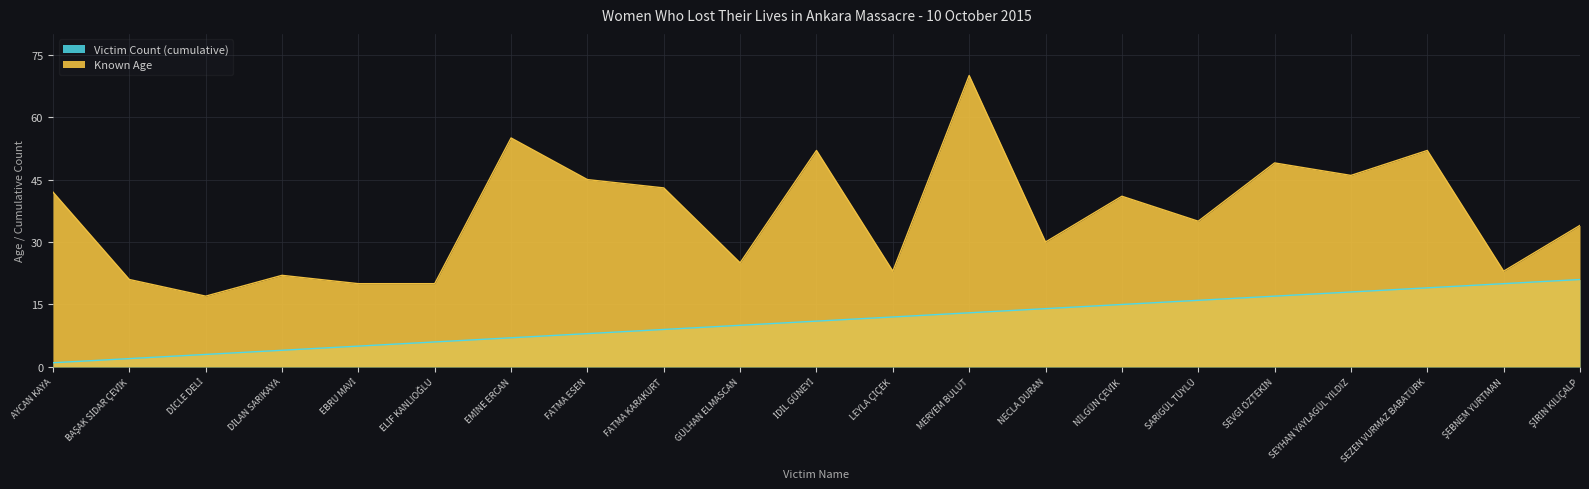

What is the difference between the maximum and minimum values in the Victim Count (cumulative) series?

20